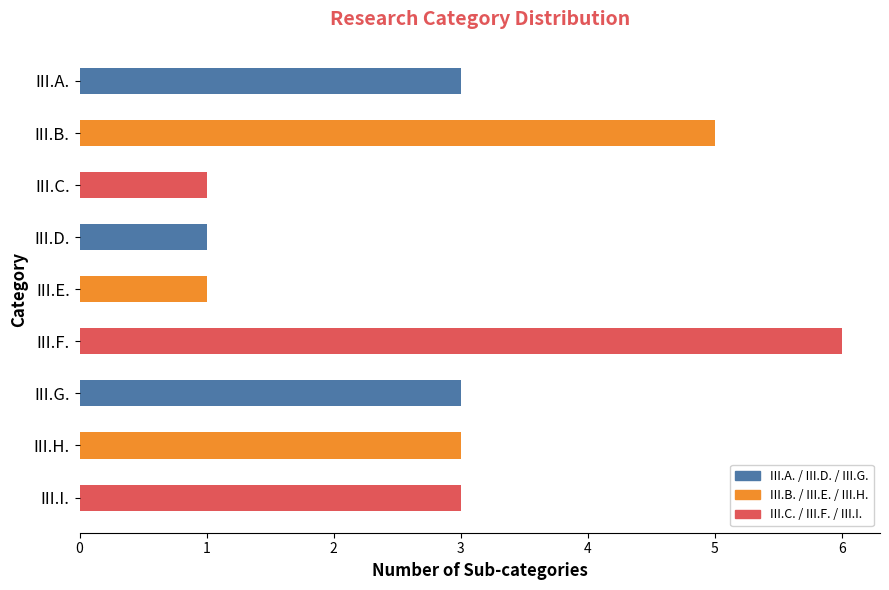

Reading left to right, transcribe all the data shown in this chart.

III.A.=3	III.B.=5	III.C.=1	III.D.=1	III.E.=1	III.F.=6	III.G.=3	III.H.=3	III.I.=3